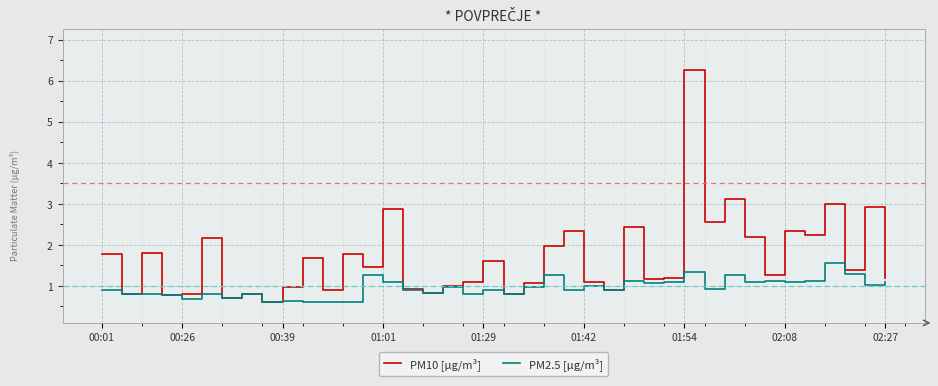

Reading right to left, what are all the values shown in this chart?

PM10 [μg/m³]: 1.2	2.9	1.4	3.0	2.2	2.3	1.3	2.2	3.1	2.6	6.3	1.2	1.2	2.4	0.9	1.1	2.3	2.0	1.1	0.8	1.6	1.1	1.0	0.8	0.9	2.9	1.5	1.8	0.9	1.7	1.0	0.6	0.8	0.7	2.2	0.8	0.8	1.8	0.8	1.8
PM2.5 [μg/m³]: 1.1	1.0	1.3	1.6	1.1	1.1	1.1	1.1	1.3	0.9	1.3	1.1	1.1	1.1	0.9	1.0	0.9	1.3	1.0	0.8	0.9	0.8	1.0	0.8	0.9	1.1	1.3	0.6	0.6	0.6	0.6	0.6	0.8	0.7	0.8	0.7	0.8	0.8	0.8	0.9